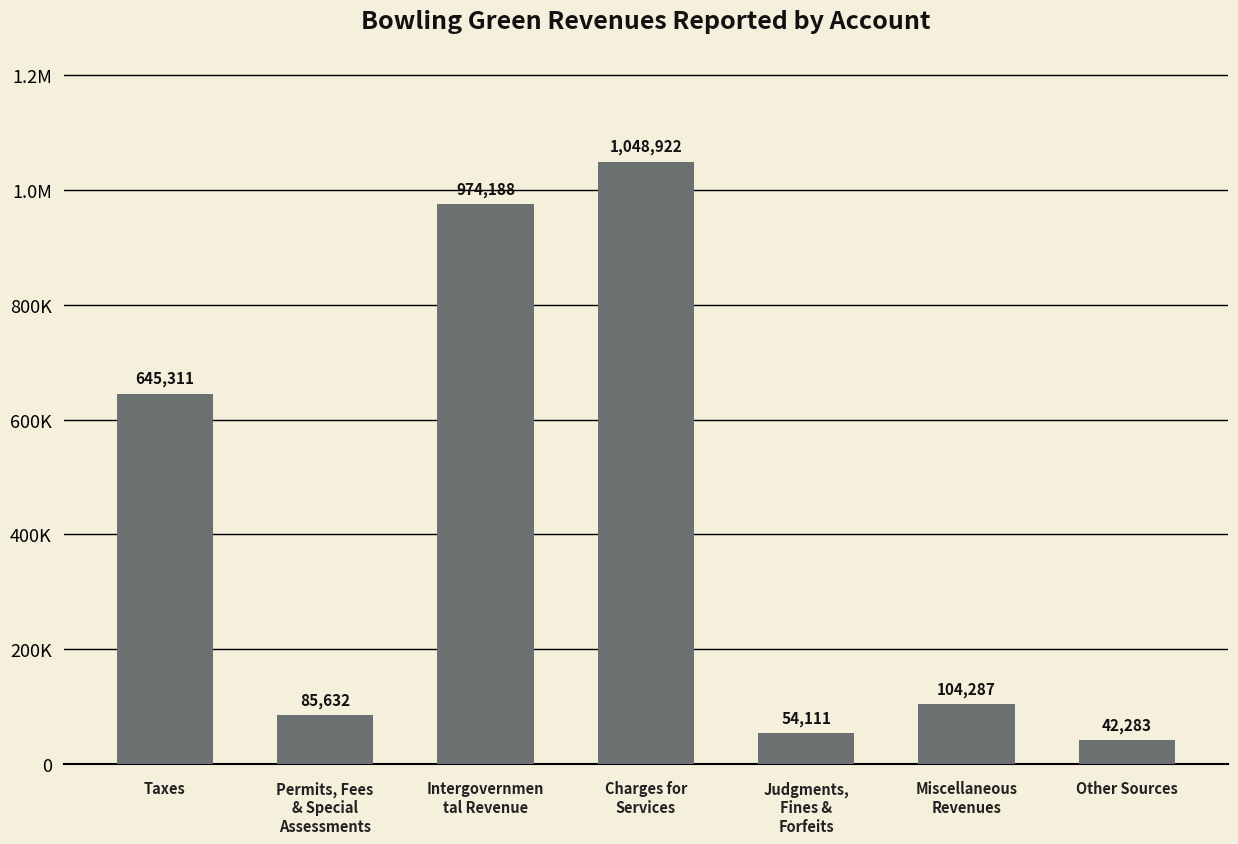

The value at Taxes is 645311. True or false?

True